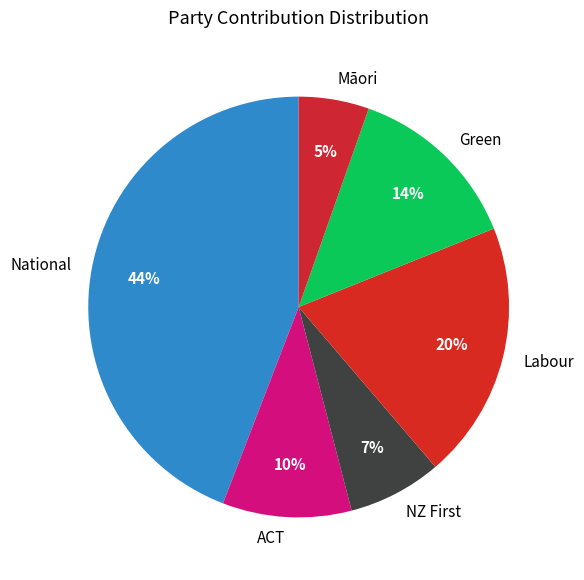

Count the number of slices in the pie.

6